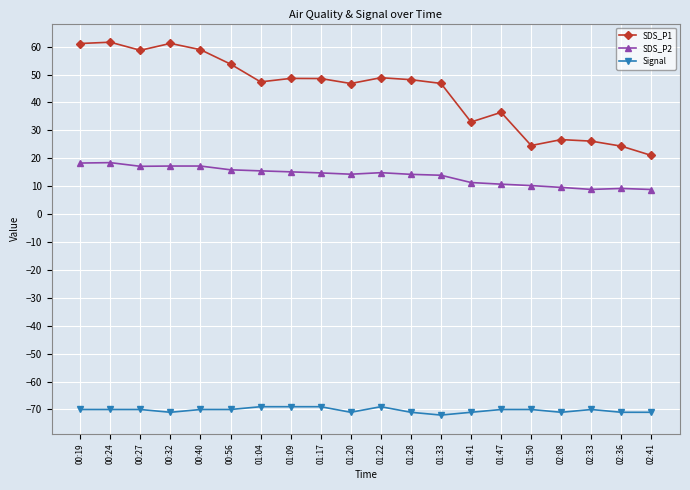

What is the value of the SDS_P2 point at the 19th from the left?

9.2